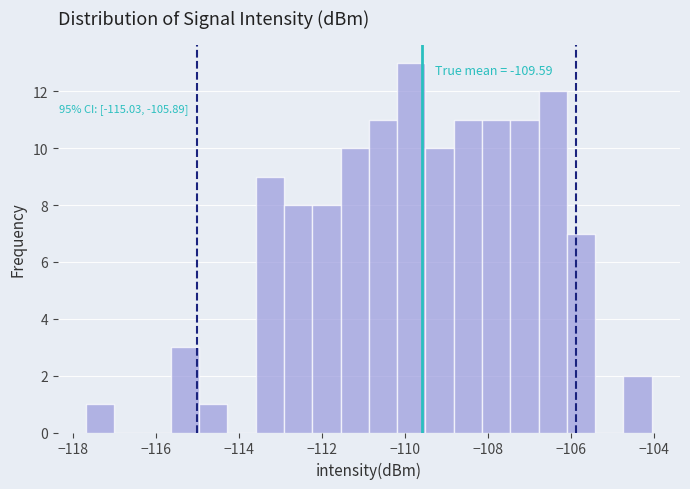

Read against the x-axis, roughly where is the centre of the tallest bar?

-109.8